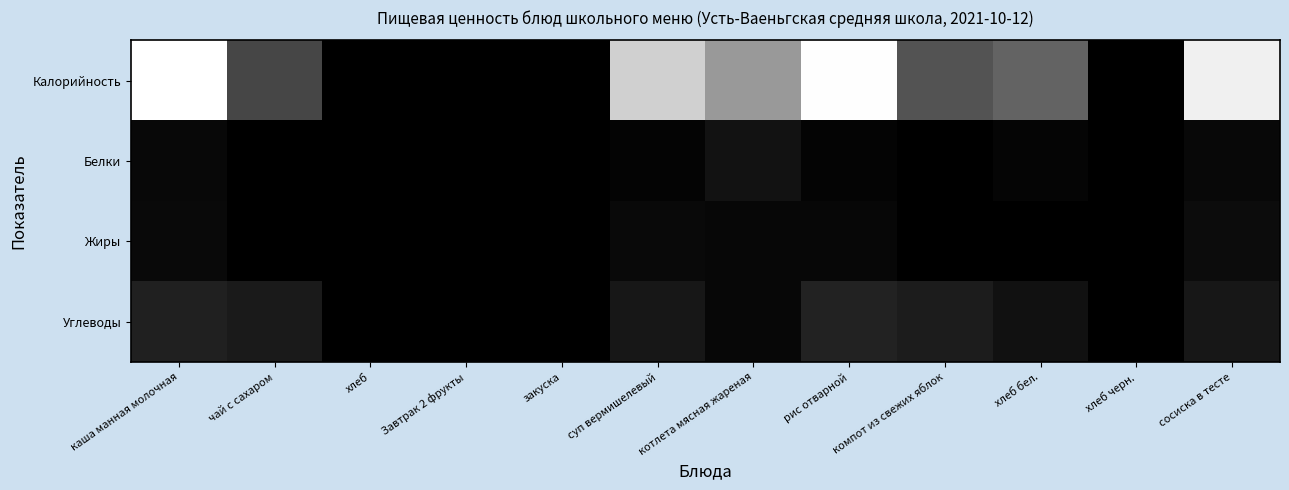

Reading right to left, list all the values displayed in this chart.

Калорийность: сосиска в тесте=135.0	хлеб черн.=0.0	хлеб бел.=56.0	компот из свежих яблок=46.7	рис отварной=143.2	котлета мясная жареная=86.2	суп вермишелевый=117.0	закуска=0.0	Завтрак 2 фрукты=0.0	хлеб=0.0	чай с сахаром=39.9	каша манная молочная=144.0
Белки: сосиска в тесте=4.8	хлеб черн.=0.0	хлеб бел.=2.9	компот из свежих яблок=0.2	рис отварной=2.4	котлета мясная жареная=10.1	суп вермишелевый=2.4	закуска=0.0	Завтрак 2 фрукты=0.0	хлеб=0.0	чай с сахаром=0.2	каша манная молочная=4.7
Жиры: сосиска в тесте=6.9	хлеб черн.=0.0	хлеб бел.=0.6	компот из свежих яблок=0.2	рис отварной=4.4	котлета мясная жареная=4.0	суп вермишелевый=5.1	закуска=0.0	Завтрак 2 фрукты=0.0	хлеб=0.0	чай с сахаром=0.0	каша манная молочная=5.6
Углеводы: сосиска в тесте=13.4	хлеб черн.=0.0	хлеб бел.=9.8	компот из свежих яблок=15.8	рис отварной=19.4	котлета мясная жареная=4.4	суп вермишелевый=13.0	закуска=0.0	Завтрак 2 фрукты=0.0	хлеб=0.0	чай с сахаром=15.0	каша манная молочная=18.8